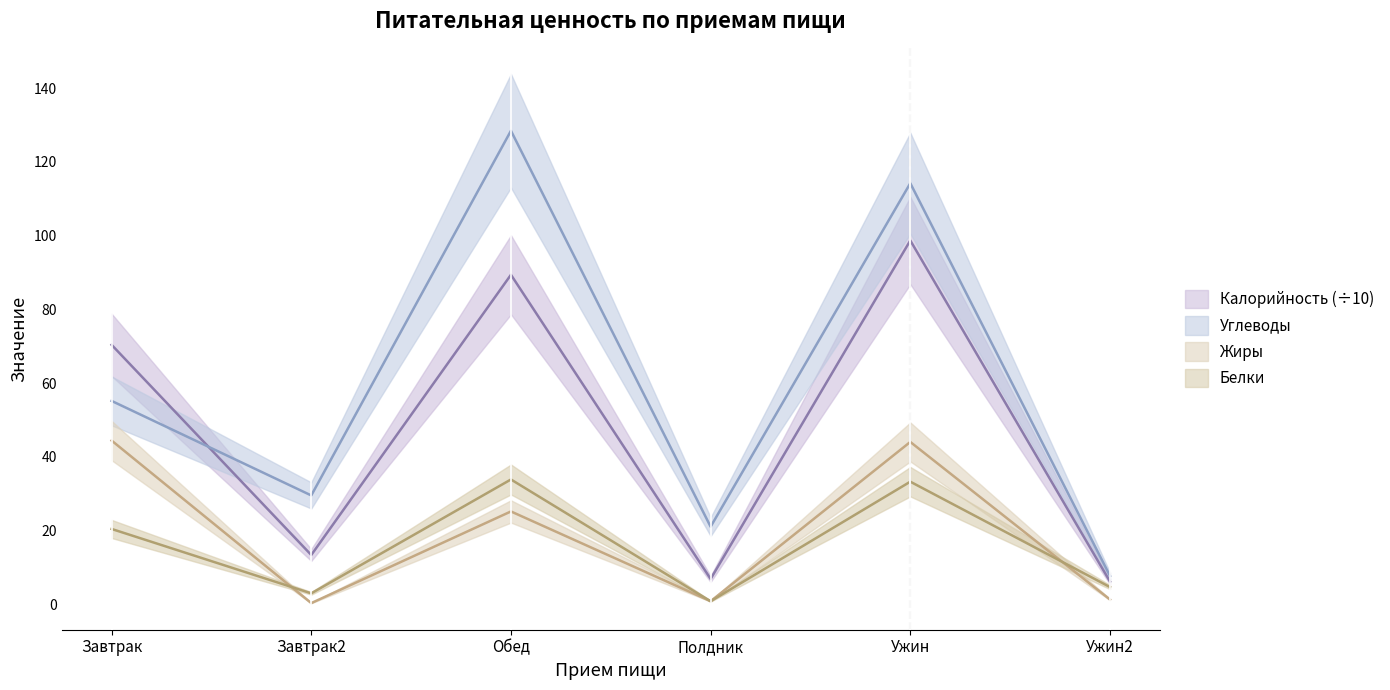

True or false: Калорийность and Белки cross at least once.

False